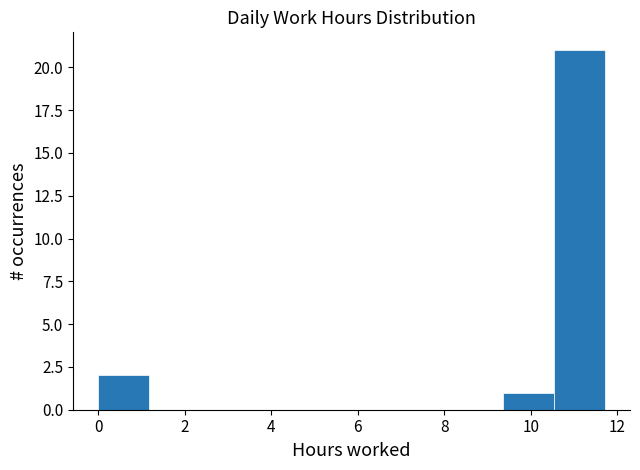

Which range on the x-axis has the tallest bar?

10.6 to 11.8